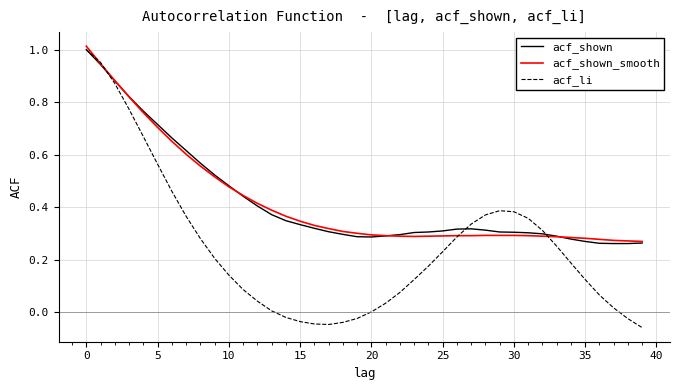

What are all the series names shown in the legend?

acf_shown, acf_shown_smooth, acf_li